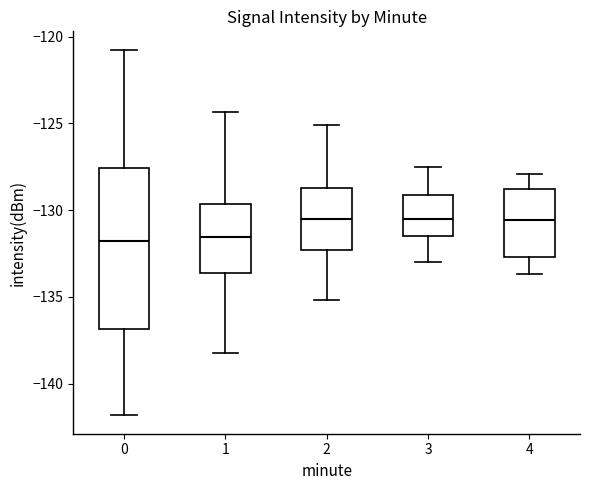

Reading left to right, transcribe this box plot: for each box, give where its median line is, the range the box spans, and where its two whiskers end, as read against the y-axis. The values are not printed on the chart, so give them approximately, as read against the axis.

0: median -132.0, box -137.0 to -127.5, whiskers -142.0 to -120.5
1: median -131.5, box -133.5 to -129.5, whiskers -138.0 to -124.5
2: median -130.5, box -132.5 to -128.5, whiskers -135.0 to -125.0
3: median -130.5, box -131.5 to -129.0, whiskers -133.0 to -127.5
4: median -130.5, box -132.5 to -129.0, whiskers -133.5 to -128.0